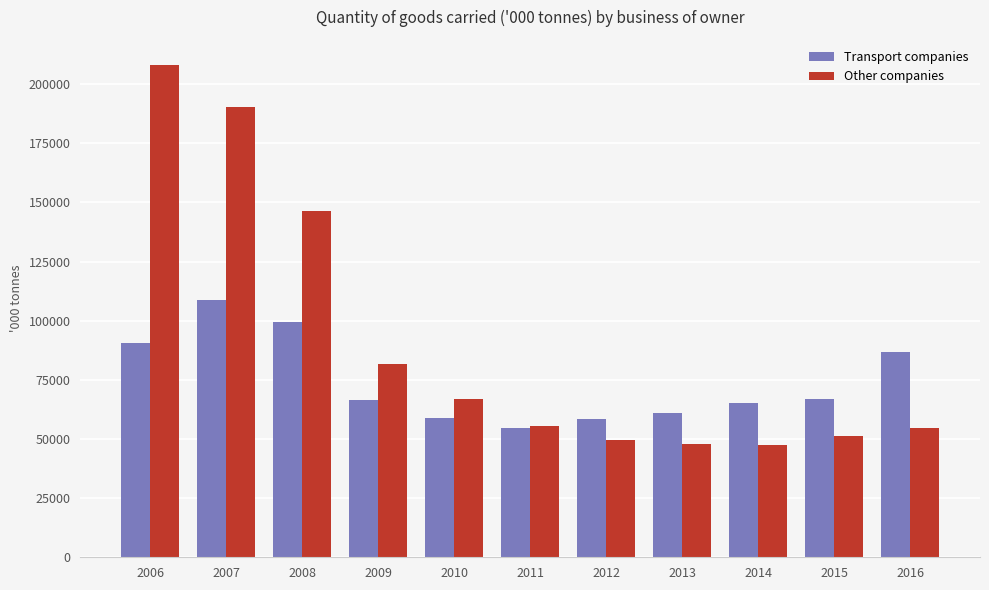

True or false: Transport companies has a value of 66974 at 2015.

True